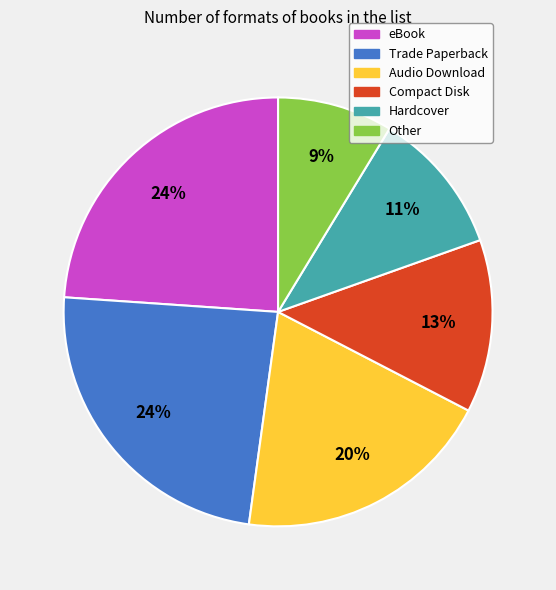

To the nearest percent, what is the difference between the Audio Download and Hardcover slice percentages?

9%